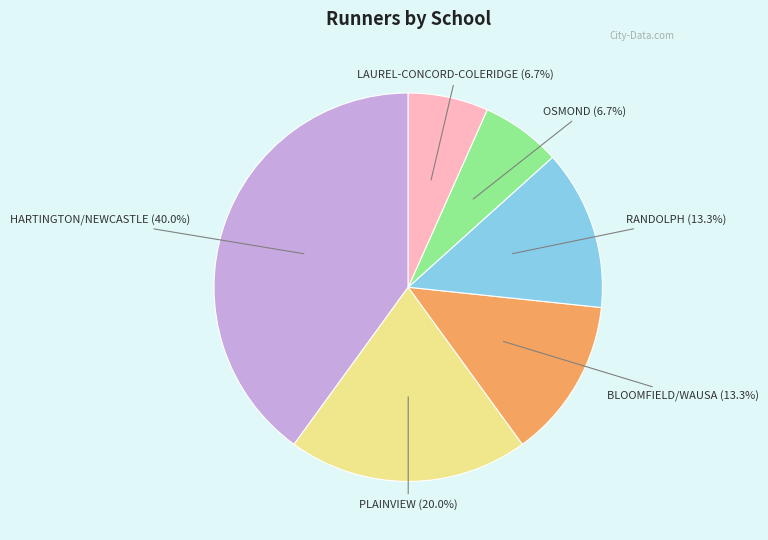

To the nearest percent, what is the combined percentage of OSMOND and BLOOMFIELD/WAUSA?

20%